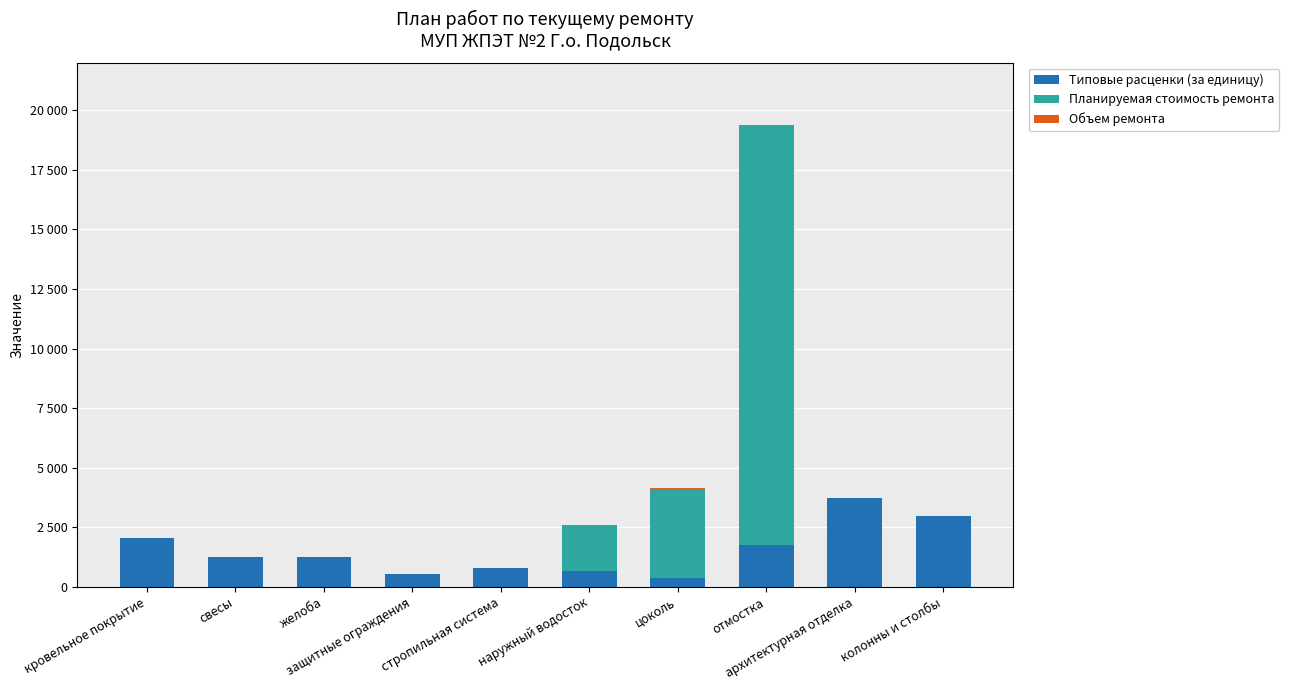

Does the chart contain stacked bars?

Yes